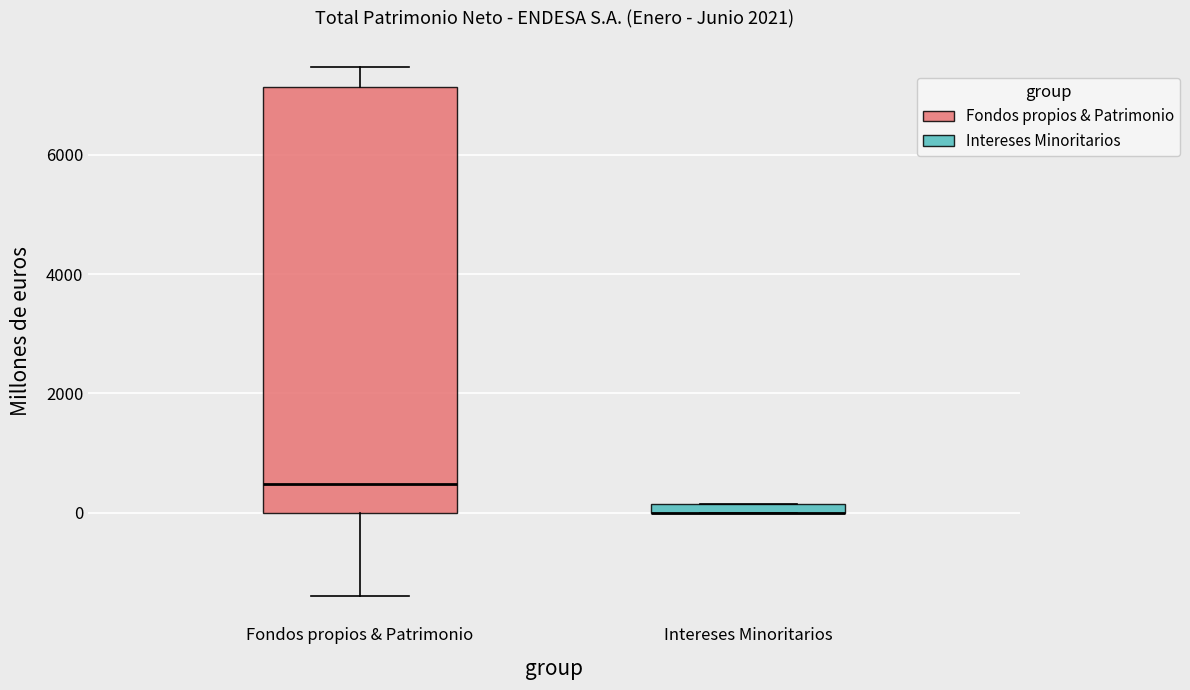

Comparing the boxes themselves (not the whiskers), which one is the tallest?

Fondos propios & Patrimonio